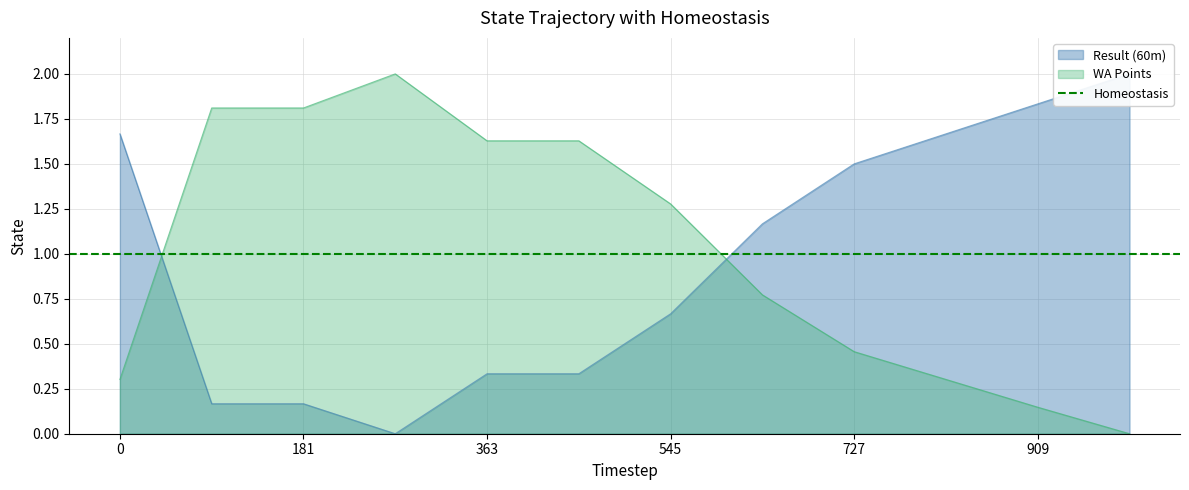

What is the difference between the second highest and second lowest values in the WA Points series?

1.7